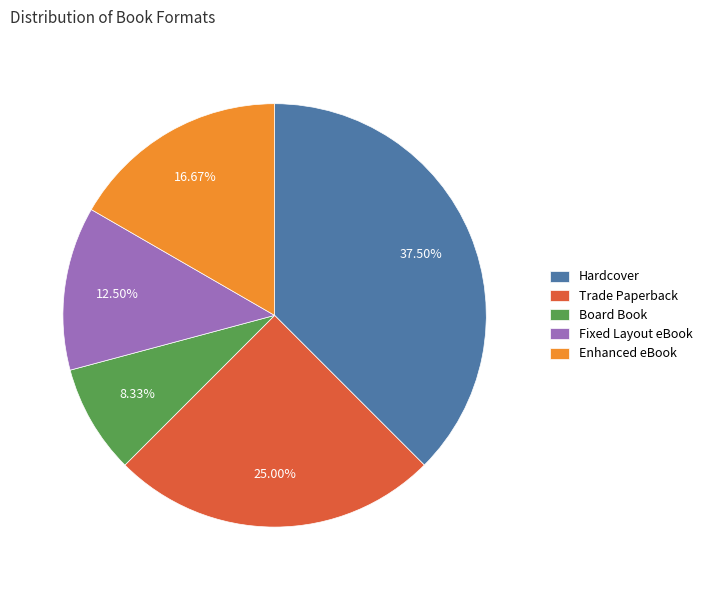

How many segments does this pie chart have?

5